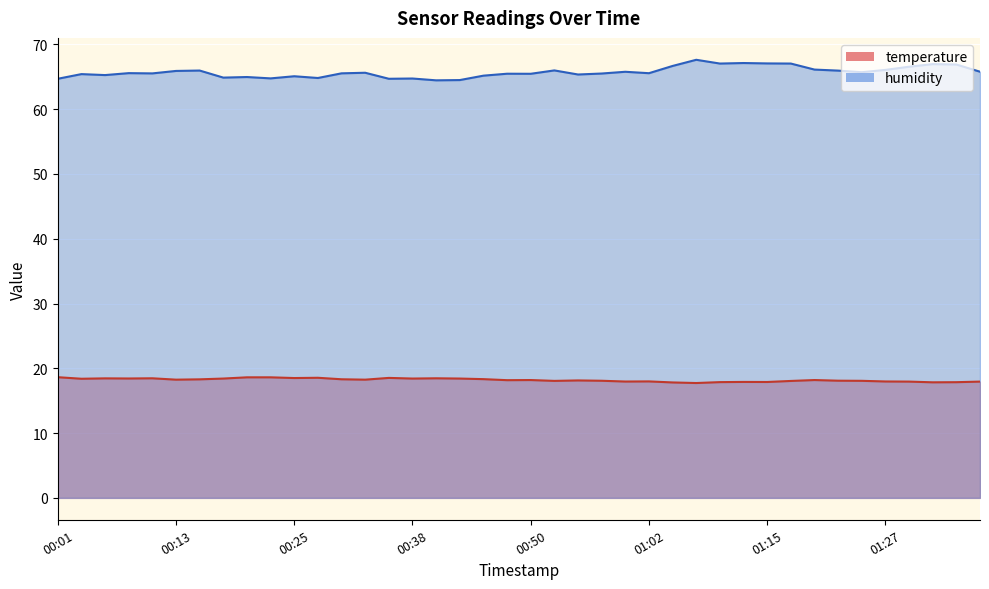

Rank the series at 00:18 from highest to lowest value.

humidity, temperature